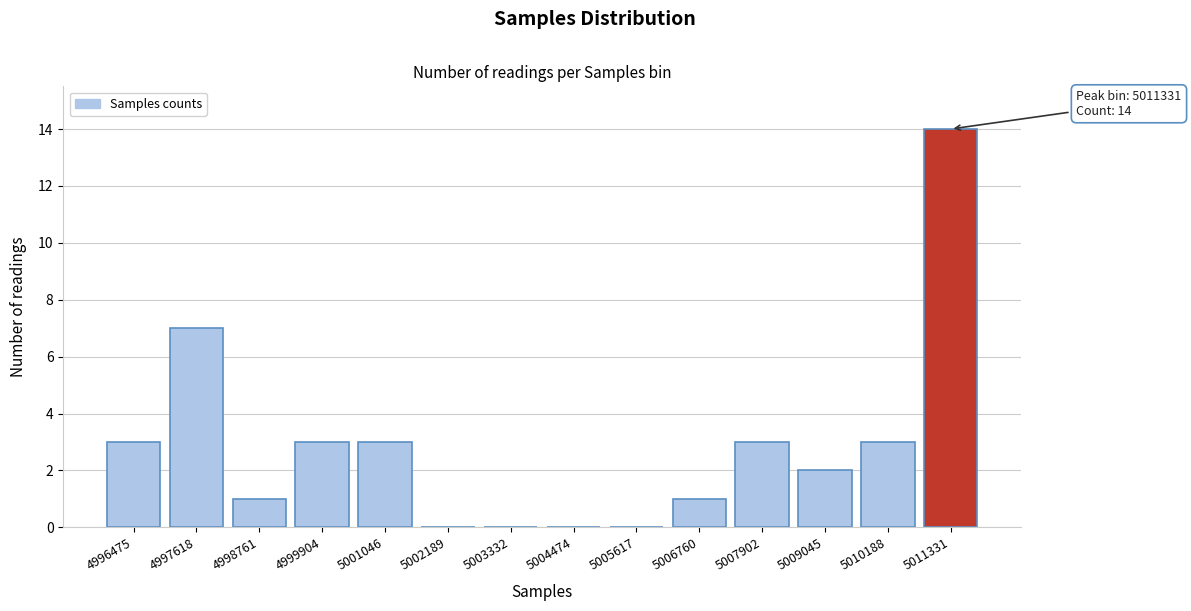

Reading left to right, extract all data points from this chart.

4996475=3	4997618=7	4998761=1	4999904=3	5001046=3	5002189=0	5003332=0	5004474=0	5005617=0	5006760=1	5007902=3	5009045=2	5010188=3	5011331=14